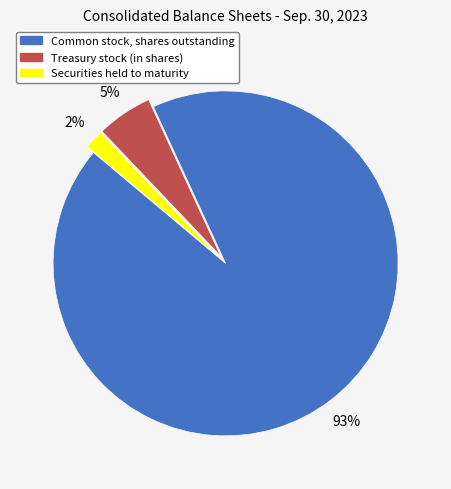

Which slice is the smallest?

Securities held to maturity